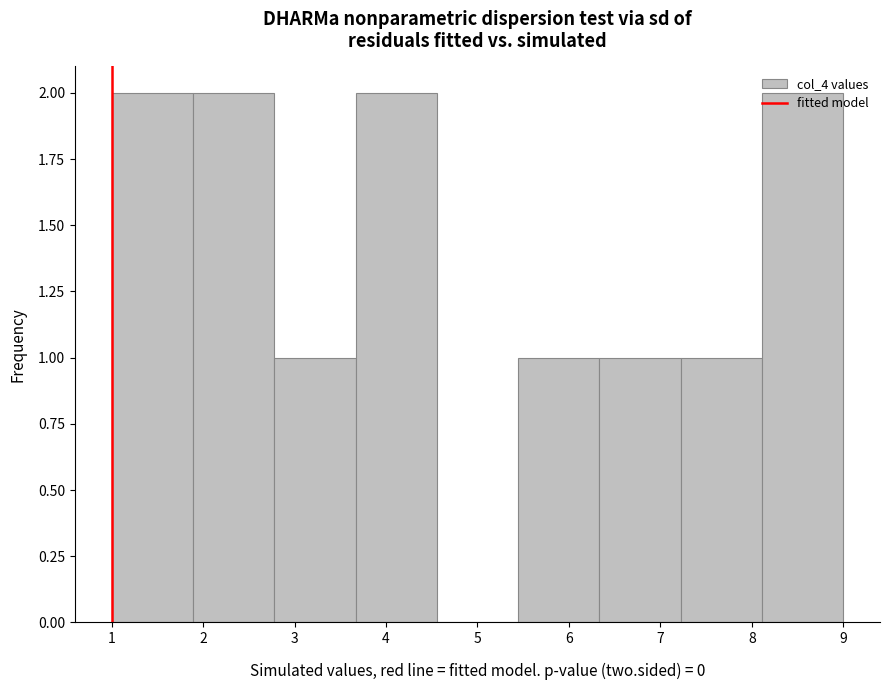

How tall is the bar that spans 1.0 to 1.9 on the x-axis? Neither the bar edges nor the heights are printed on the chart, so give them approximately, as read against the axes.

2